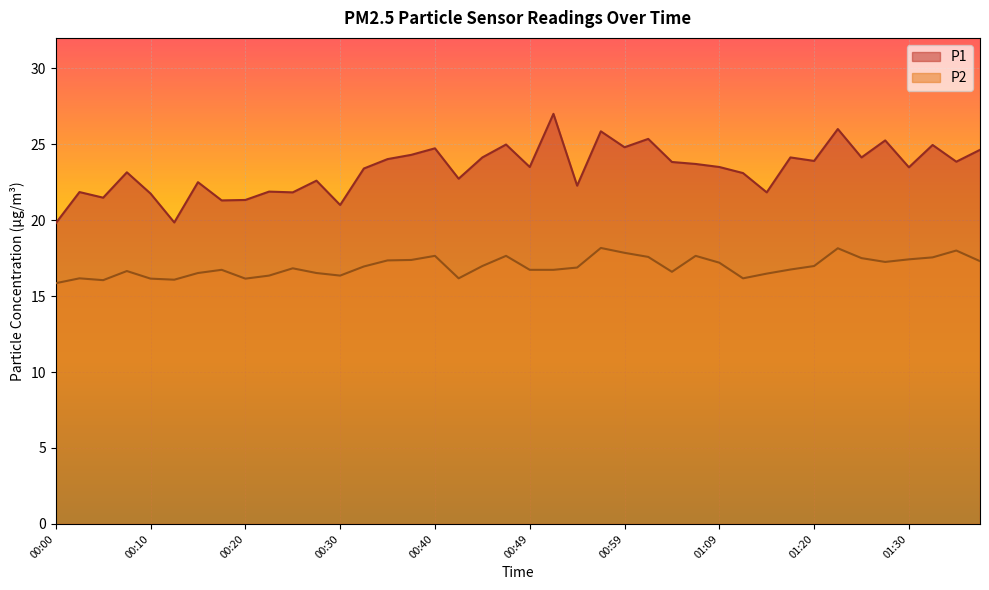

Count the number of data series in this chart.

2